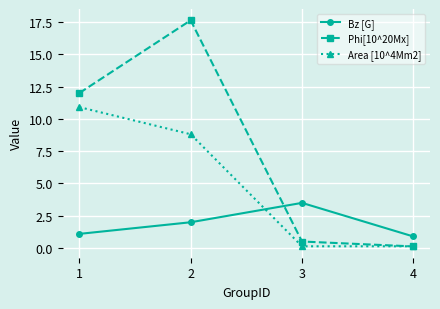

What is the smallest value displayed?

0.1